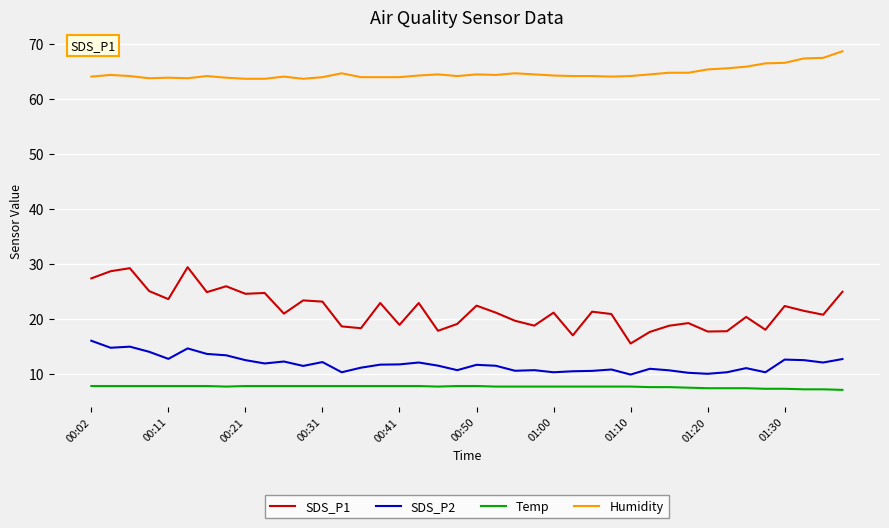

At how many categories does at least one series exceed 56?

40